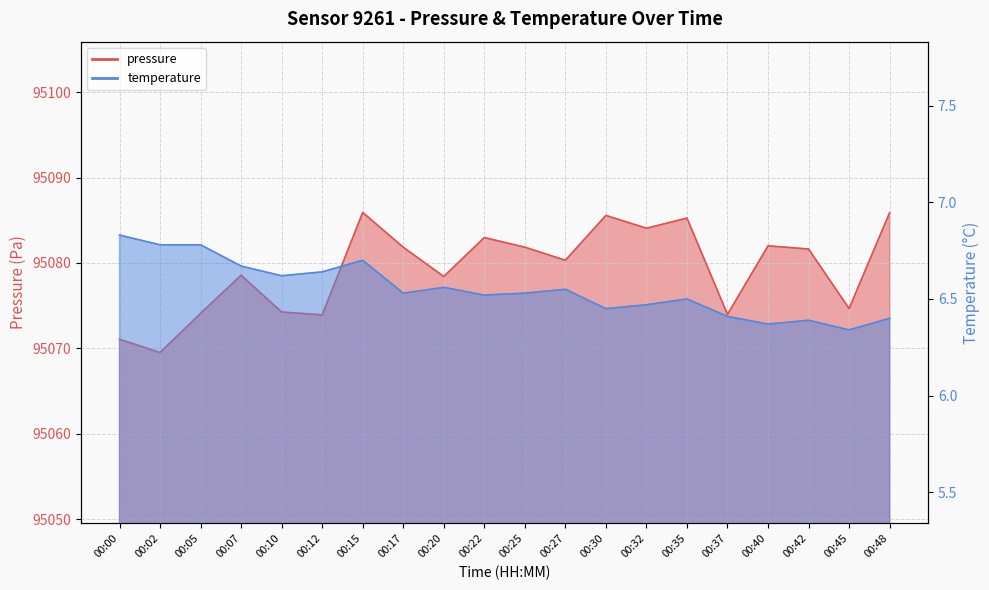

What is the difference between the pressure values at 00:17 and 00:05?

7.8